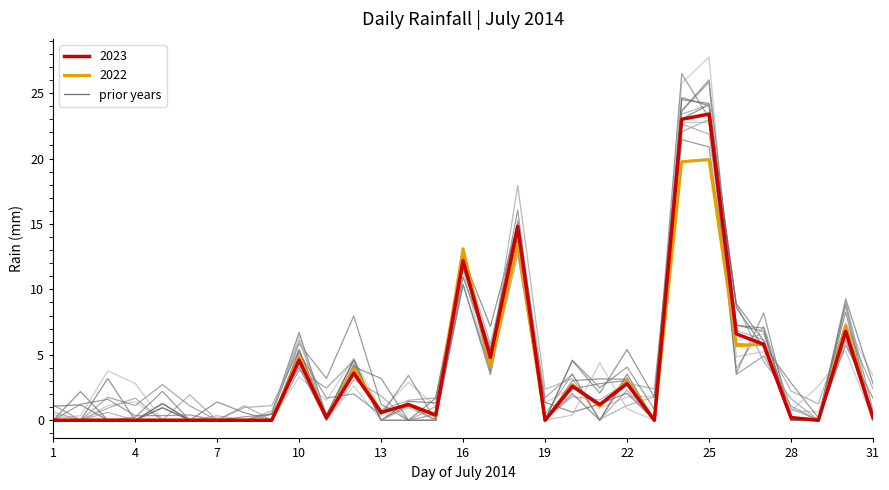

Read the value at 25.

23.4